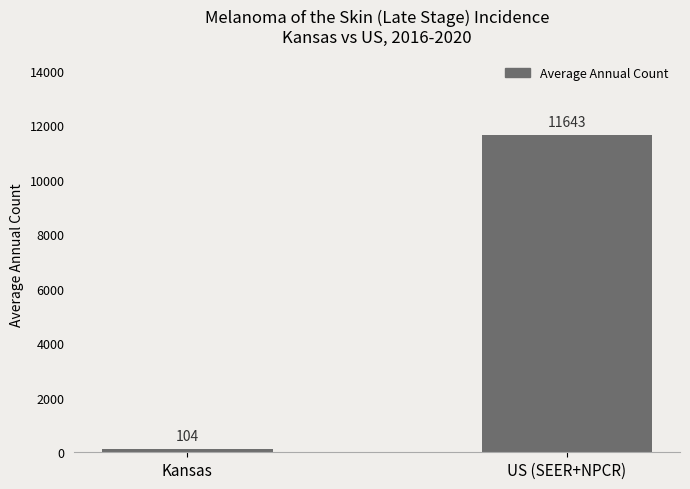

What is the difference between the values at US (SEER+NPCR) and Kansas?

11539